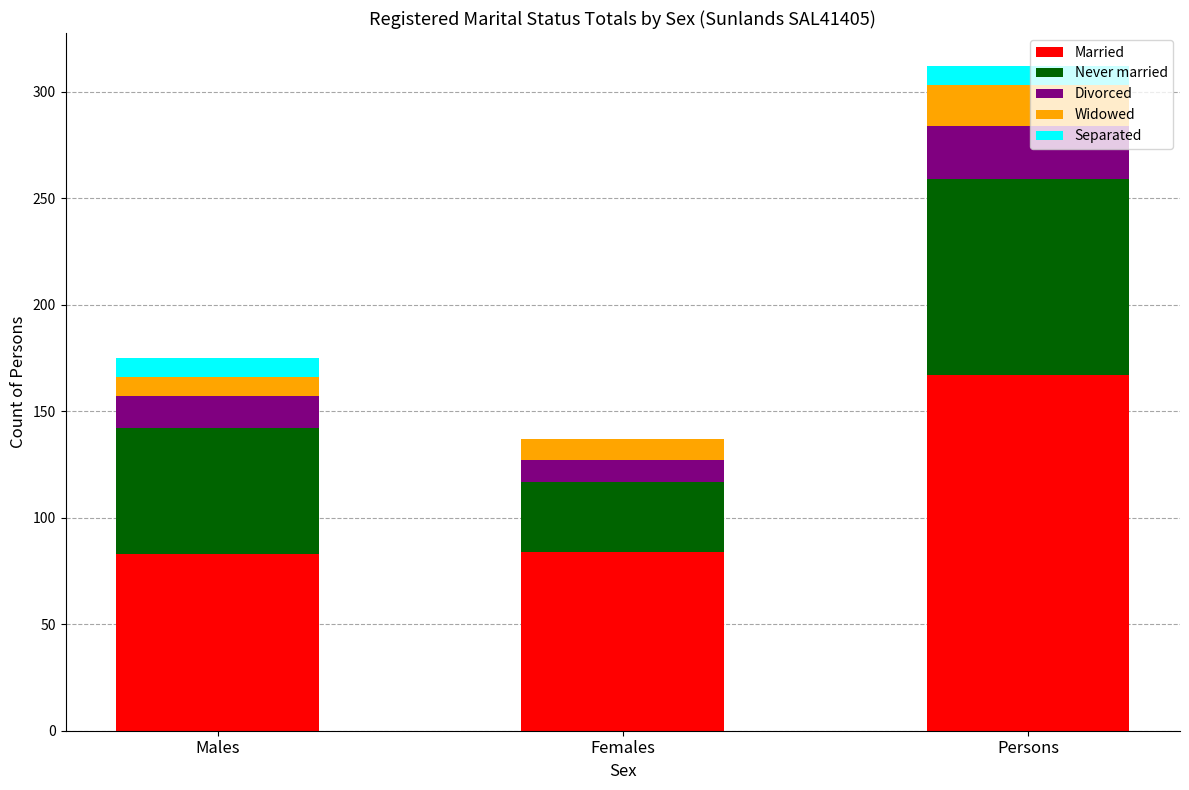

What are all the series names shown in the legend?

Married, Never married, Divorced, Widowed, Separated